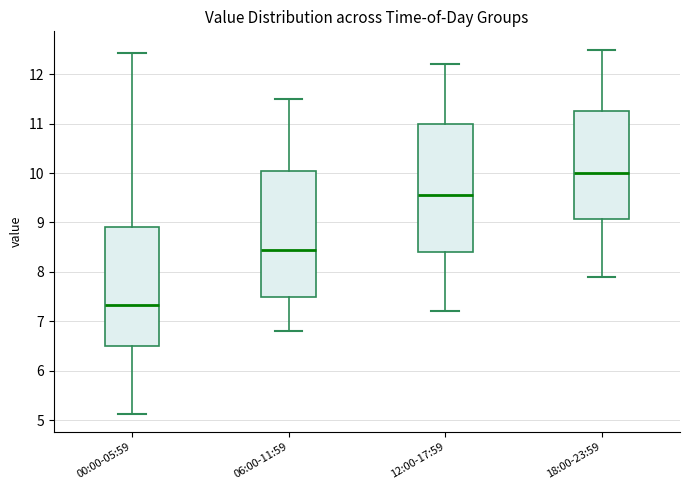

Reading left to right, read every box against the y-axis: the position of its median line, the range the box covers, and the ends of its whiskers. The values are not printed on the chart, so give them approximately, as read against the axis.

00:00-05:59: median 7.3, box 6.5 to 8.9, whiskers 5.1 to 12.4
06:00-11:59: median 8.5, box 7.5 to 10.1, whiskers 6.8 to 11.5
12:00-17:59: median 9.6, box 8.4 to 11.0, whiskers 7.2 to 12.2
18:00-23:59: median 10.0, box 9.1 to 11.3, whiskers 7.9 to 12.5